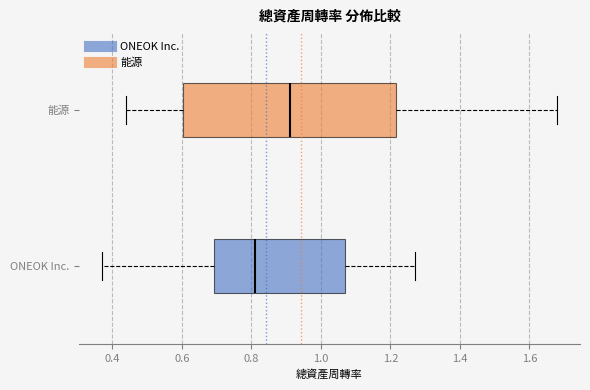

Where does the right whisker of the box for 能源 end on the x-axis? The values are not printed on the chart, so give them approximately, as read against the axis.

1.68